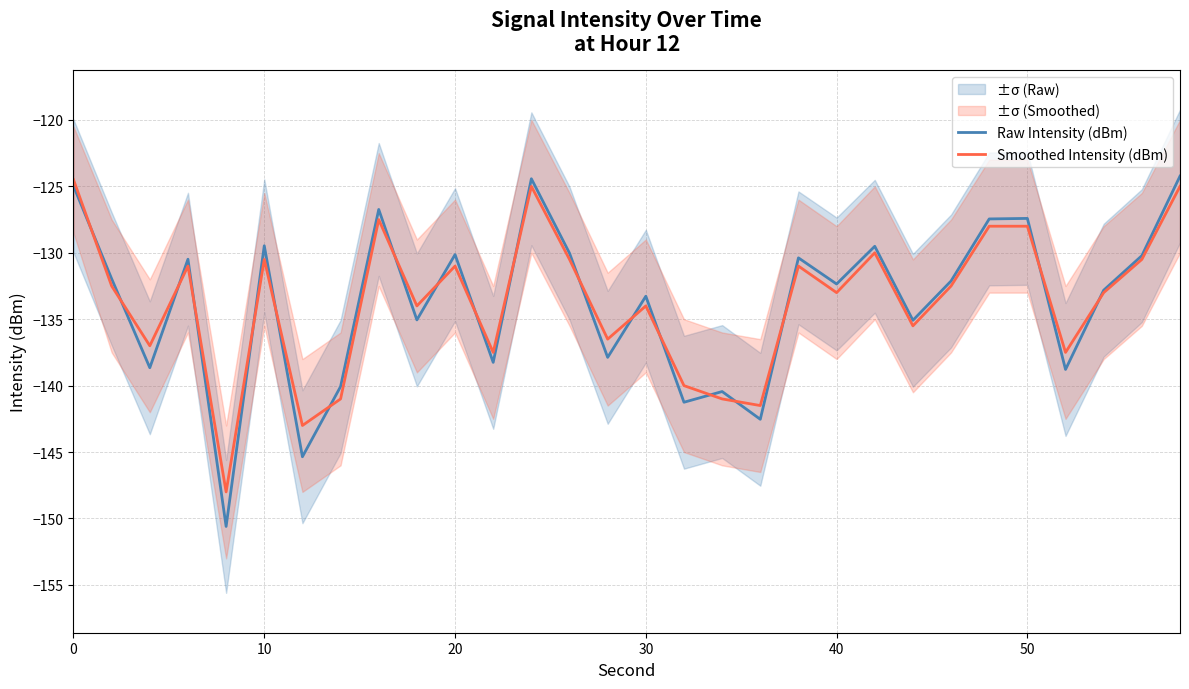

Reading right to left, extract all data points from this chart.

Raw Intensity (dBm): -124.2	-130.2	-132.8	-138.8	-127.4	-127.5	-132.1	-135.1	-129.5	-132.3	-130.4	-142.5	-140.4	-141.3	-133.3	-137.9	-130.0	-124.4	-138.2	-130.1	-135.1	-126.7	-140.1	-145.4	-129.5	-150.6	-130.5	-138.7	-132.0	-125.0
Smoothed Intensity (dBm): -125.0	-130.5	-133.0	-137.5	-128.0	-128.0	-132.5	-135.5	-130.0	-133.0	-131.0	-141.5	-141.0	-140.0	-134.0	-136.5	-130.5	-125.0	-137.5	-131.0	-134.0	-127.5	-141.0	-143.0	-130.5	-148.0	-131.0	-137.0	-132.5	-124.5